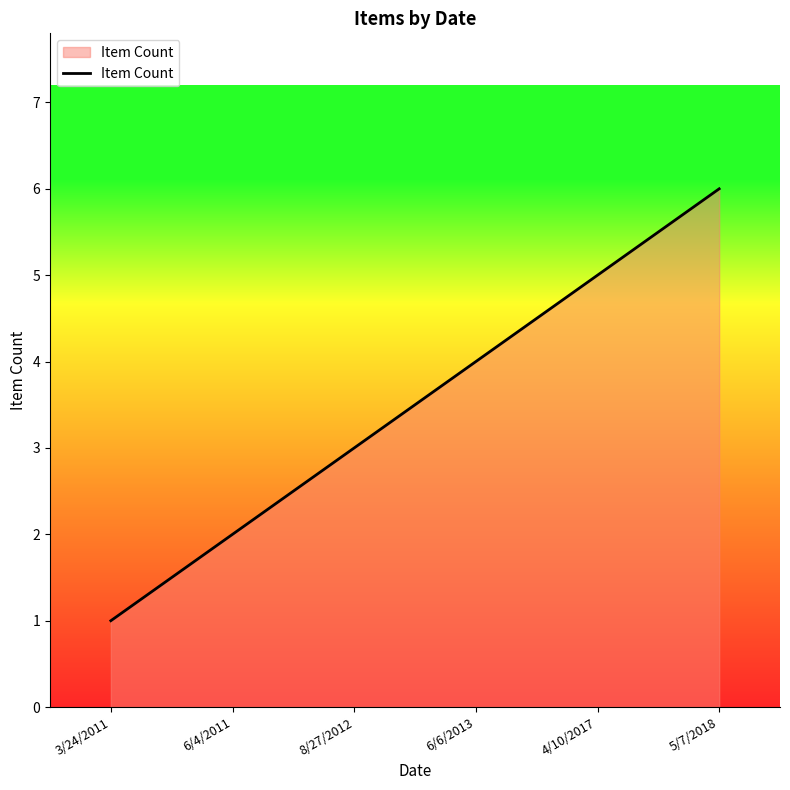

Does the chart have visible grid lines?

No